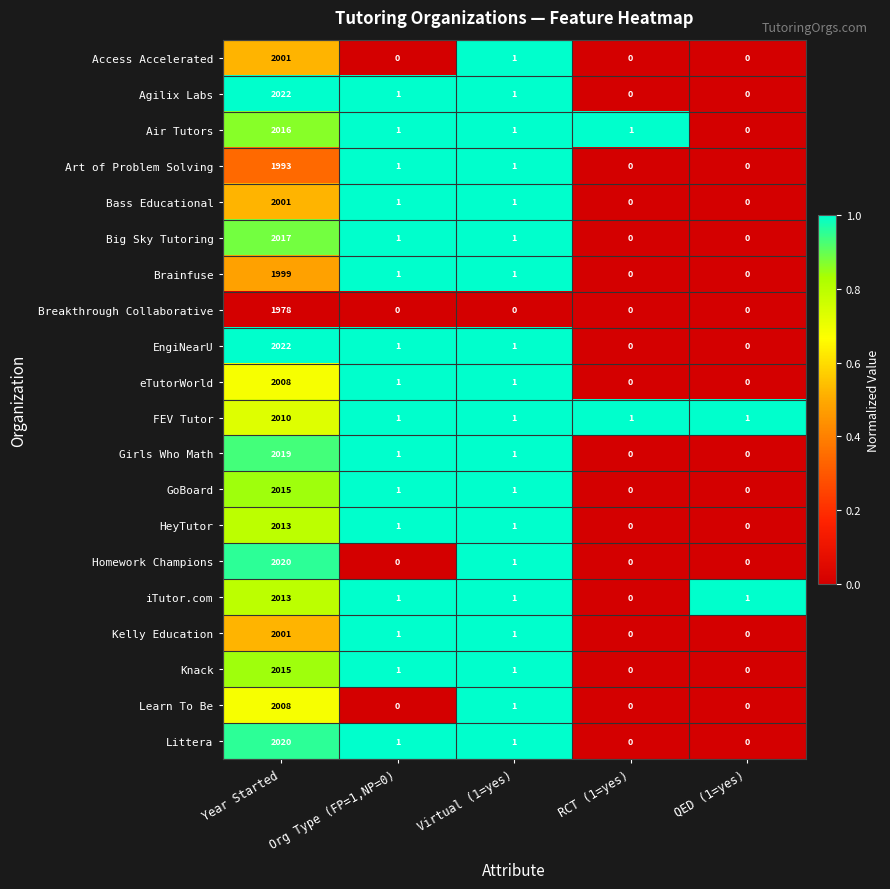

At which label does GoBoard reach its peak?

Year Started